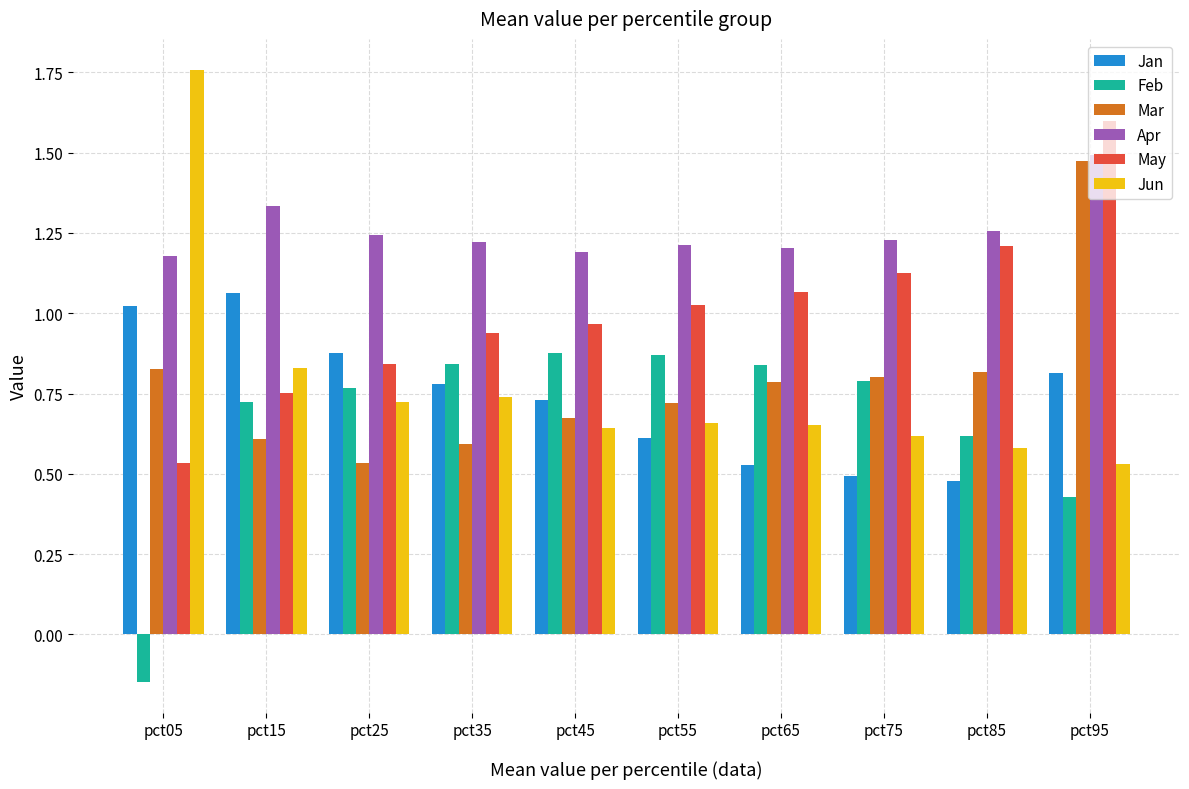

What is the sum of all Jan values?

7.4